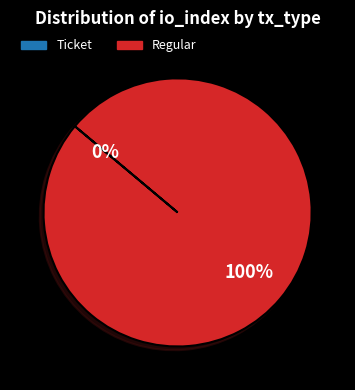

How many segments does this pie chart have?

2